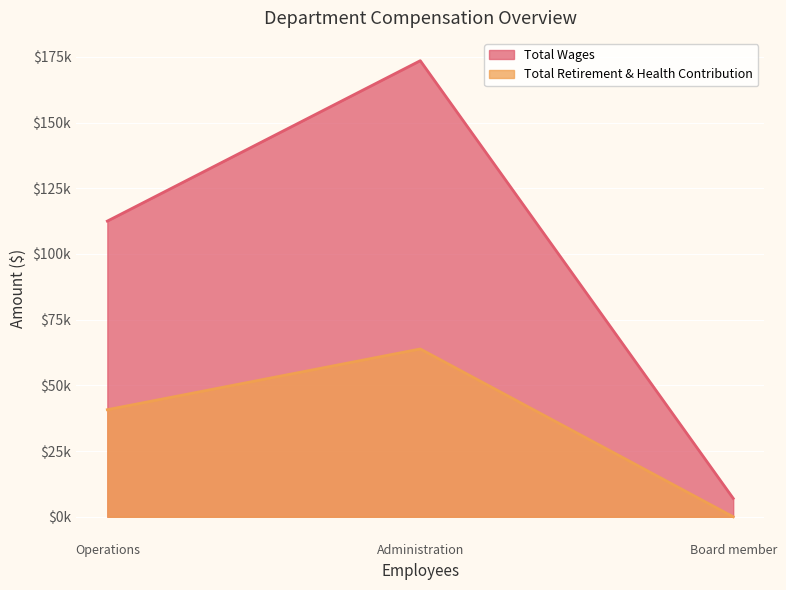

Which category has the highest value across all series?

Administration